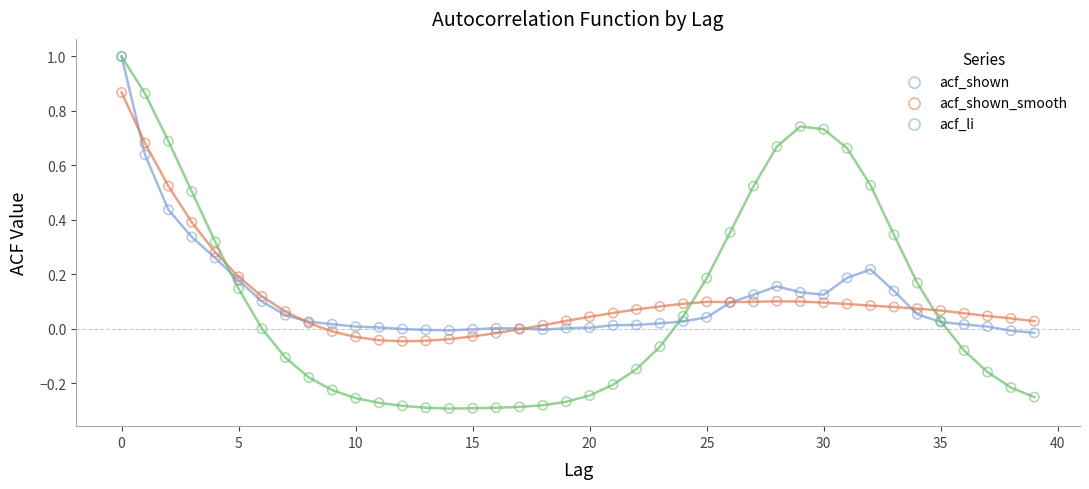

What are all the series names shown in the legend?

acf_shown, acf_shown_smooth, acf_li